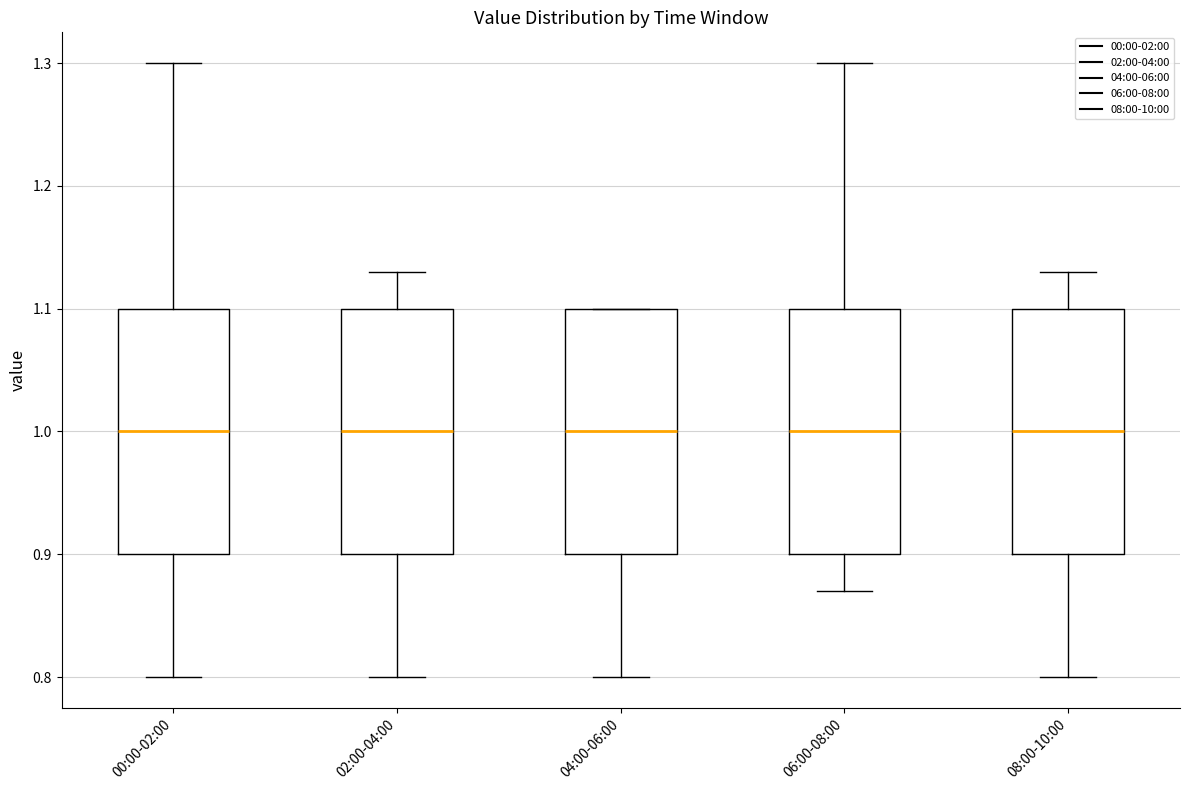

Reading left to right, read every box against the y-axis: the position of its median line, the range the box covers, and the ends of its whiskers. The values are not printed on the chart, so give them approximately, as read against the axis.

00:00-02:00: median 1.00, box 0.90 to 1.10, whiskers 0.80 to 1.30
02:00-04:00: median 1.00, box 0.90 to 1.10, whiskers 0.80 to 1.13
04:00-06:00: median 1.00, box 0.90 to 1.10, whiskers 0.80 to 1.10
06:00-08:00: median 1.00, box 0.90 to 1.10, whiskers 0.87 to 1.30
08:00-10:00: median 1.00, box 0.90 to 1.10, whiskers 0.80 to 1.13